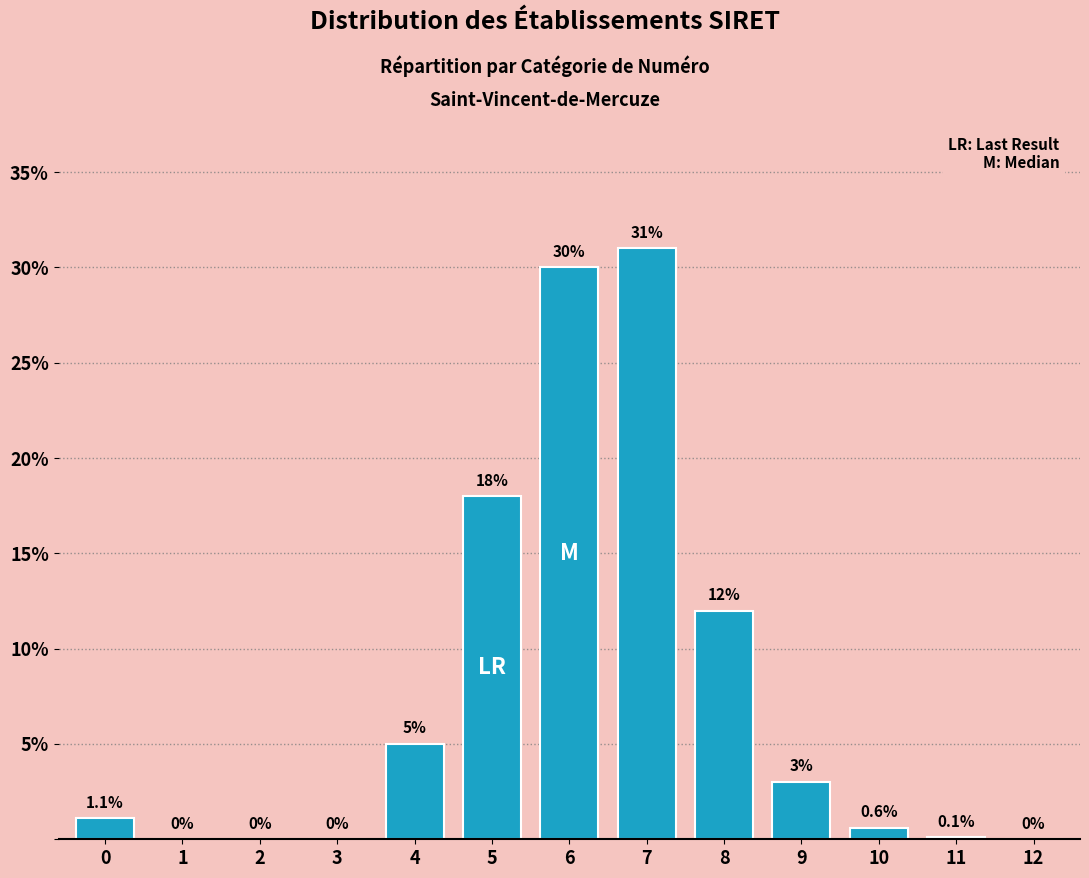

Over which range of the x-axis is the bar tallest?

6.5 to 7.5